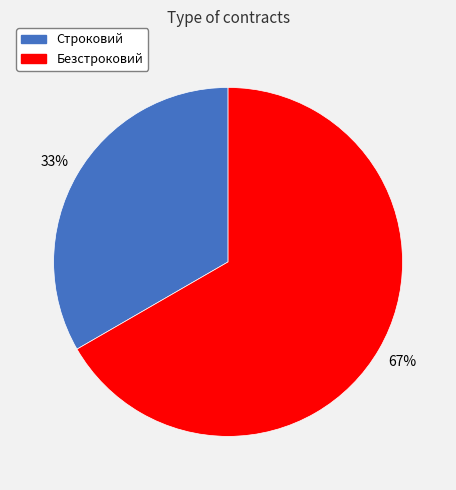

Does Безстроковий represent more than half of the total?

Yes